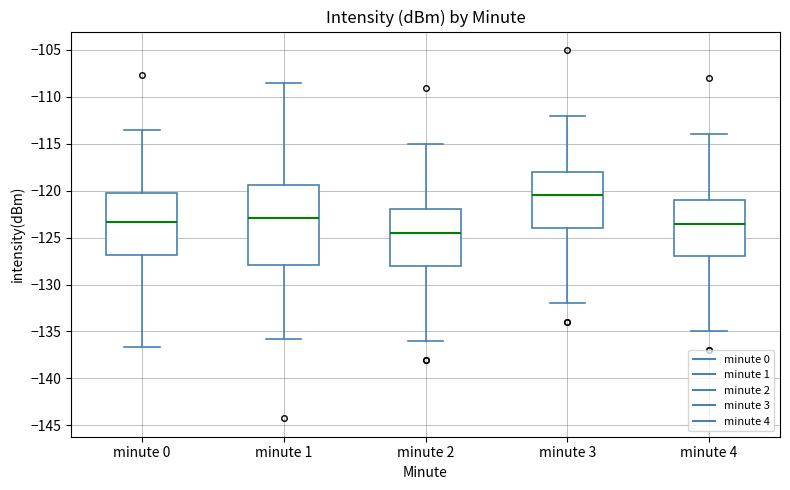

Reading left to right, transcribe this box plot: for each box, give where its median line is, the range the box spans, and where its two whiskers end, as read against the y-axis. The values are not printed on the chart, so give them approximately, as read against the axis.

minute 0: median -123.5, box -127.0 to -120.5, whiskers -136.5 to -113.5
minute 1: median -123.0, box -128.0 to -119.5, whiskers -136.0 to -108.5
minute 2: median -124.5, box -128.0 to -122.0, whiskers -136.0 to -115.0
minute 3: median -120.5, box -124.0 to -118.0, whiskers -132.0 to -112.0
minute 4: median -123.5, box -127.0 to -121.0, whiskers -135.0 to -114.0